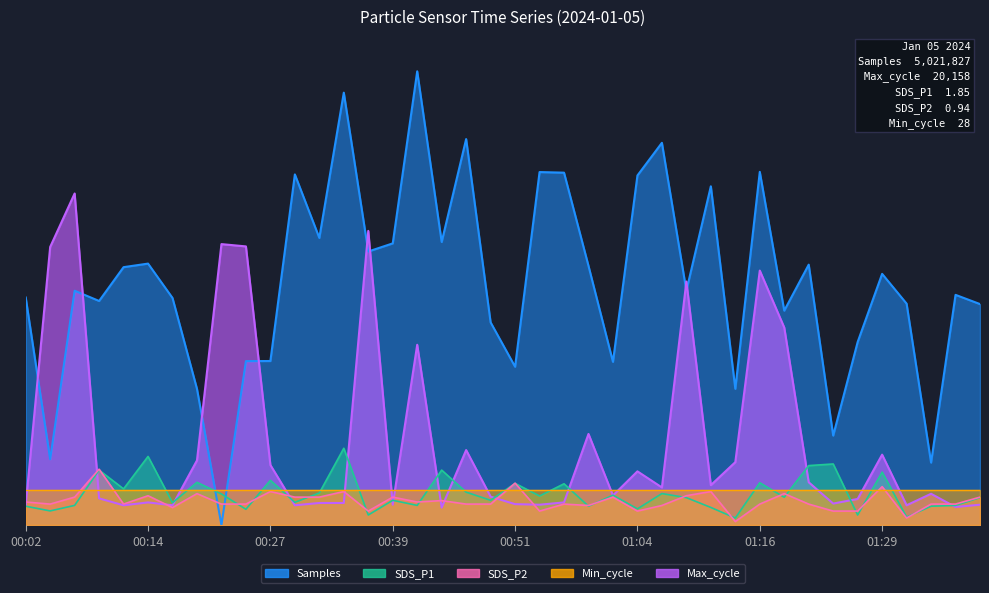

What is the sum of all SDS_P1 values?

359.6